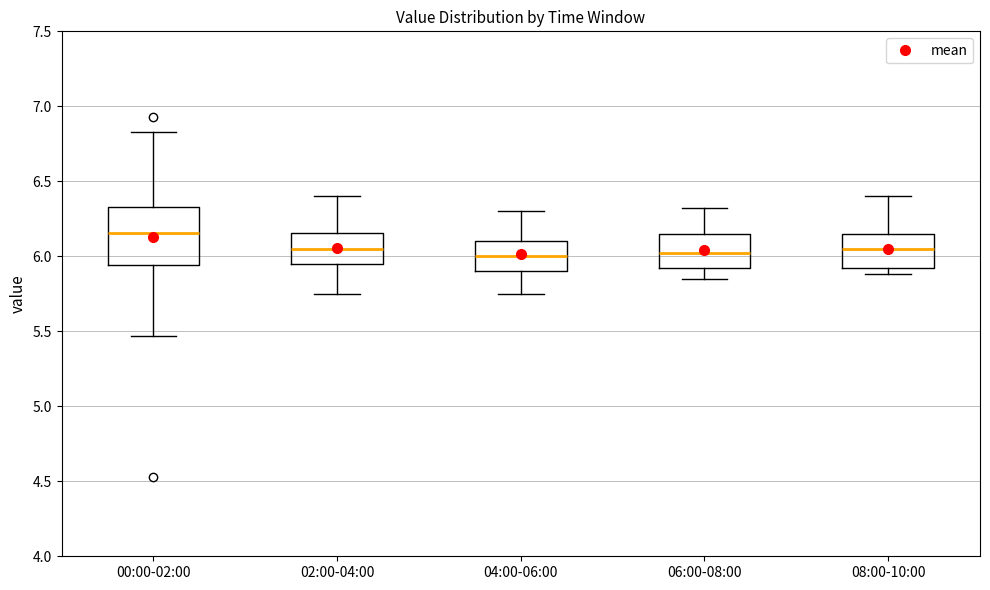

Comparing the boxes themselves (not the whiskers), which one is the tallest?

00:00-02:00